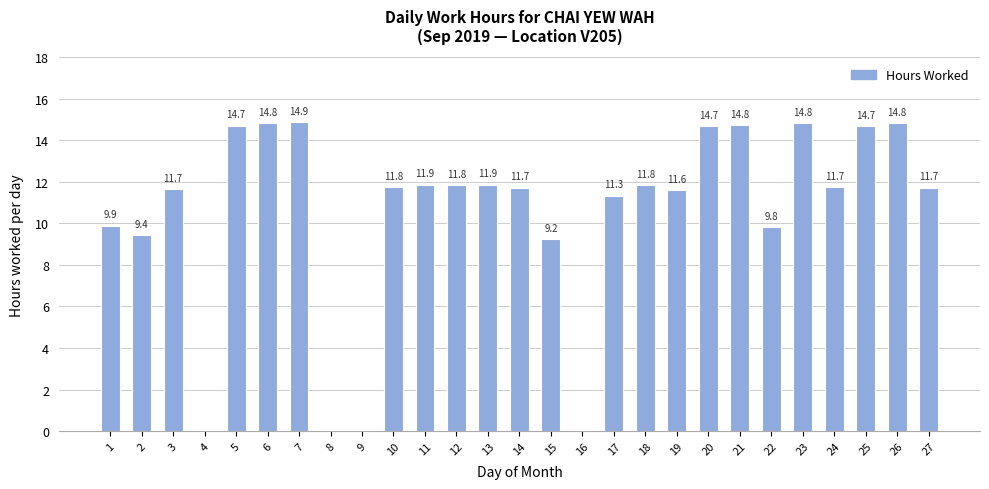

What is the sum of all values?

285.5